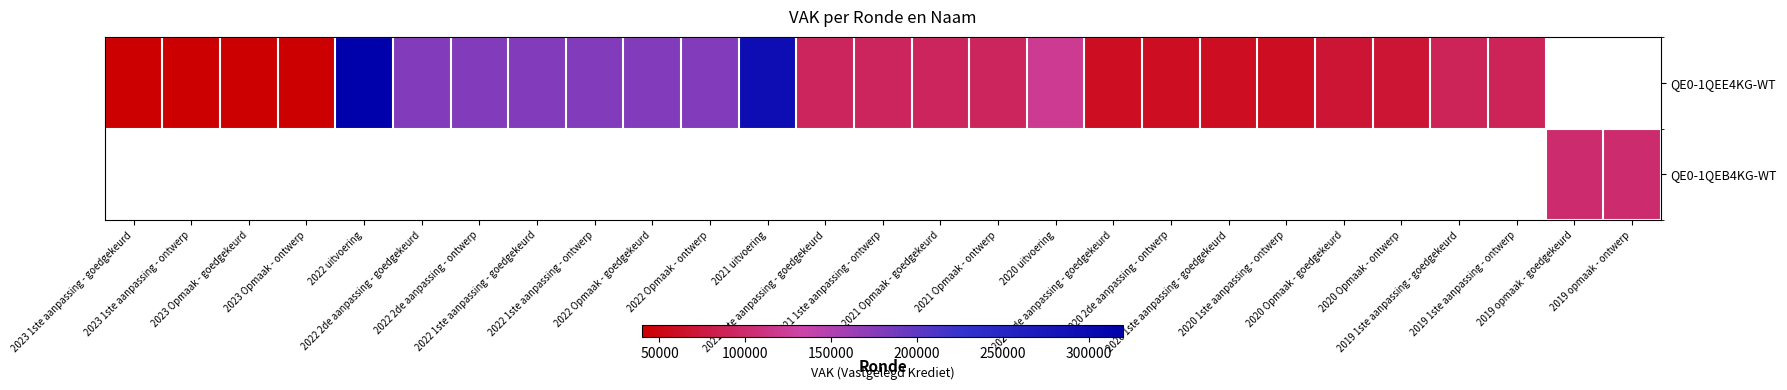

Read the QE0-1QEE4KG-WT value at 2020 uitvoering.

120074.0